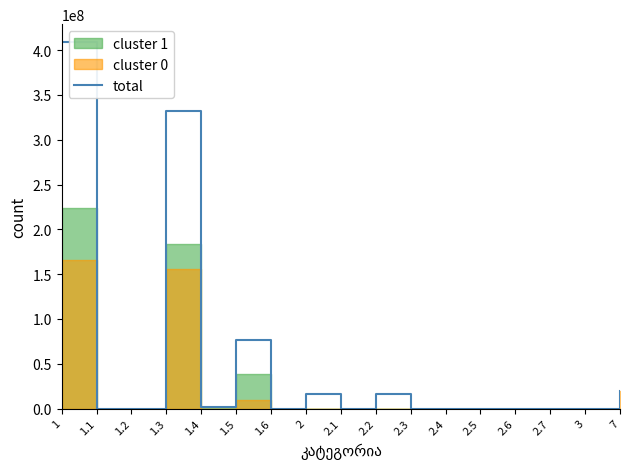

Reading right to left, what are all the values shown in this chart?

7=19668368.7	3=0.0	2.7=0.0	2.6=0.0	2.5=0.0	2.4=0.0	2.3=0.0	2.2=16396100.0	2.1=77930.2	2=16474030.2	1.6=0.0	1.5=76294290.7	1.4=1872000.0	1.3=332234714.1	1.2=0.0	1.1=0.0	1=408529004.8